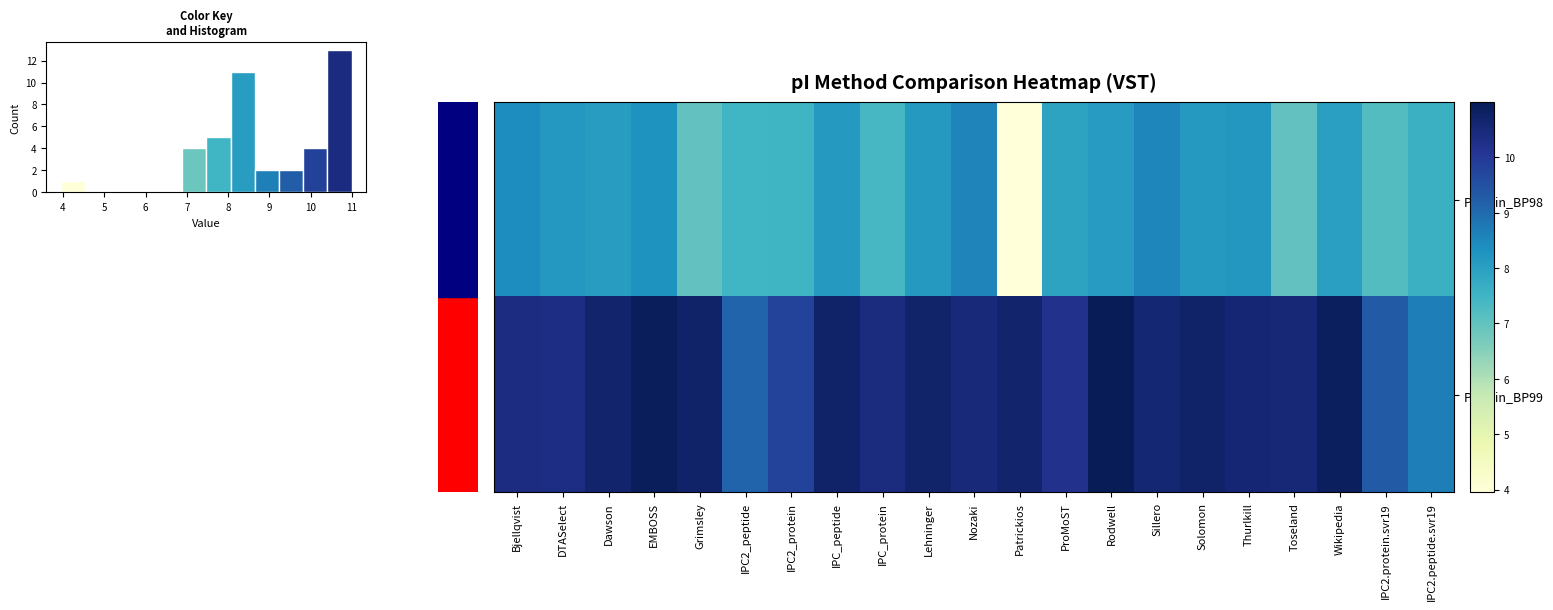

Rank the series at DTASelect from lowest to highest value.

Protein_BP98, Protein_BP99